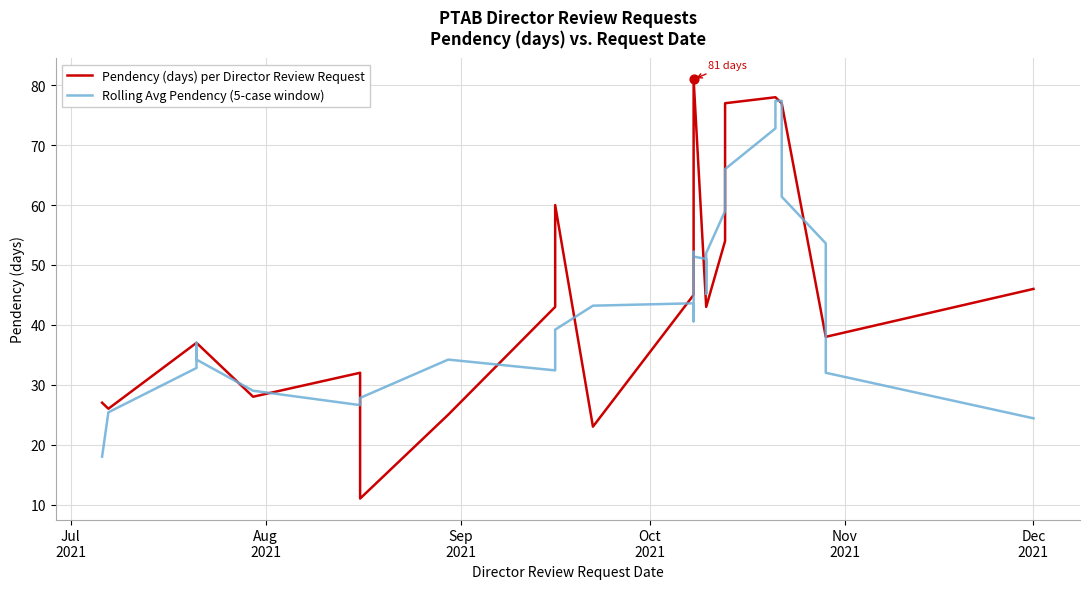

Which series has the largest total across all categories?

Pendency (days) per Director Review Request